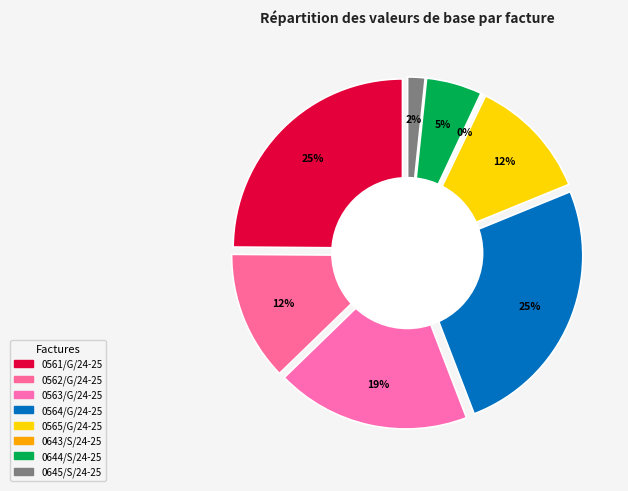

The 0563/G/24-25 slice represents 19% of the pie. True or false?

True